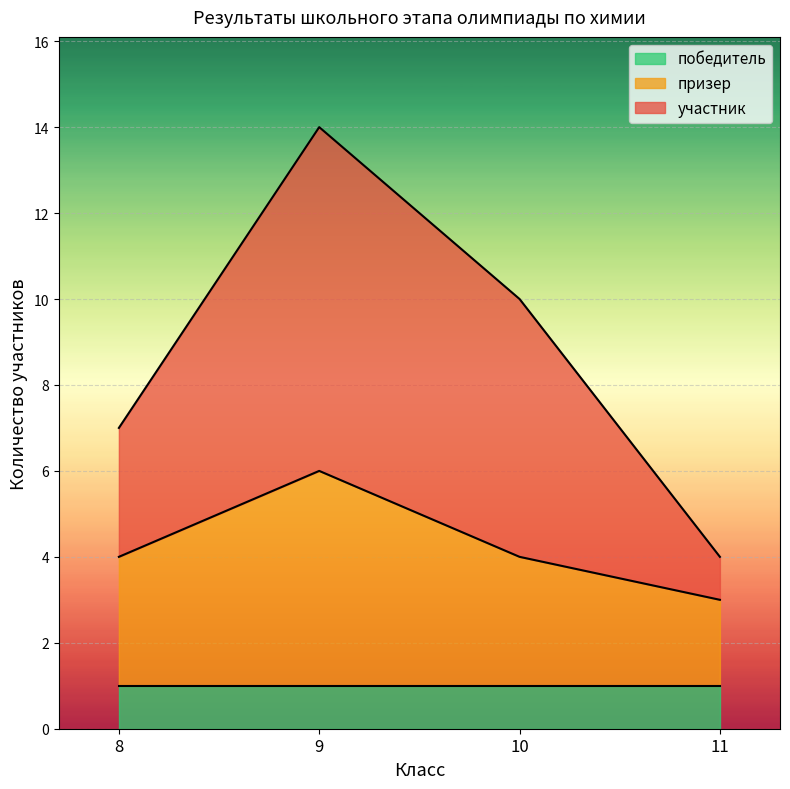

The победитель series shows 2 at 11. True or false?

False